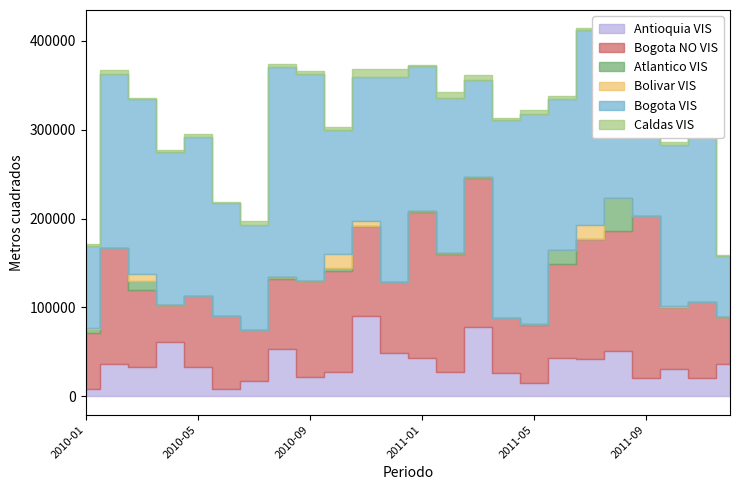

Reading left to right, what are all the values shown in this chart?

Antioquia VIS: 8207	36093	32733	61014	33057	8029	17712	53074	21778	27742	90847	49214	43718	27373	78349	26427	15119	43197	42145	51108	21058	31020	20816	36440
Bogota NO VIS: 63532	130991	86574	41434	80393	82250	57238	79159	107490	113190	101170	79690	164083	132629	167470	61690	64877	106213	135060	134488	182044	69537	85632	52839
Atlantico VIS: 4148	252	10387	0	0	0	0	2352	0	3000	0	0	1049	1094	454	0	1440	14861	0	37303	0	0	0	0
Bolivar VIS: 1066	0	7862	0	0	0	0	0	0	16640	5324	0	0	0	0	54	0	0	15192	0	0	696	0	0
Bogota VIS: 92187	195261	196947	173048	178166	127703	118184	235559	233399	139294	162339	230518	162738	174663	110083	223173	235823	170140	219950	157558	136527	181060	251004	68844
Caldas VIS: 2694	4429	747	1831	3749	778	3780	3954	3254	2838	8365	9484	1435	6684	5159	2435	5498	3527	1707	502	3543	4011	3132	504